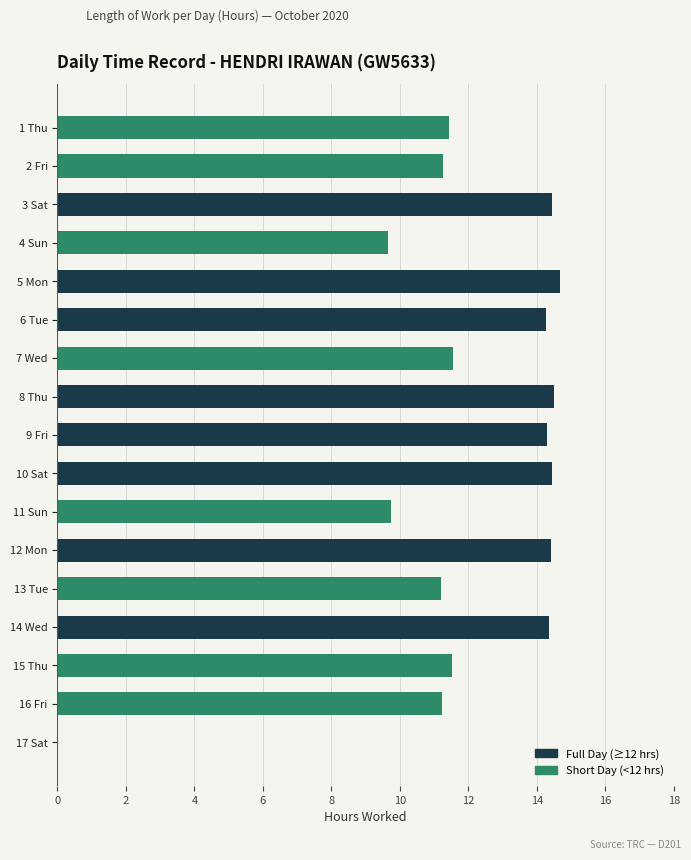

What is the sum of all values?

203.0